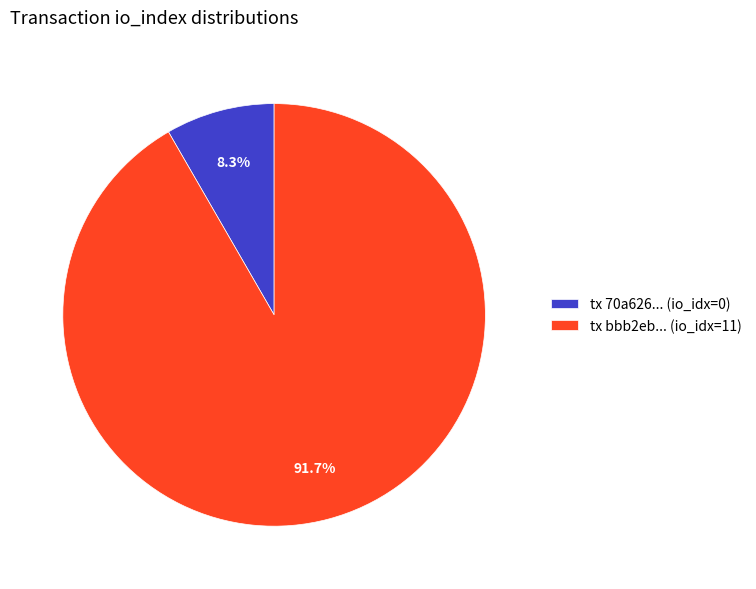

What is the smallest slice in the pie chart?

tx 70a626... (io_idx=0)